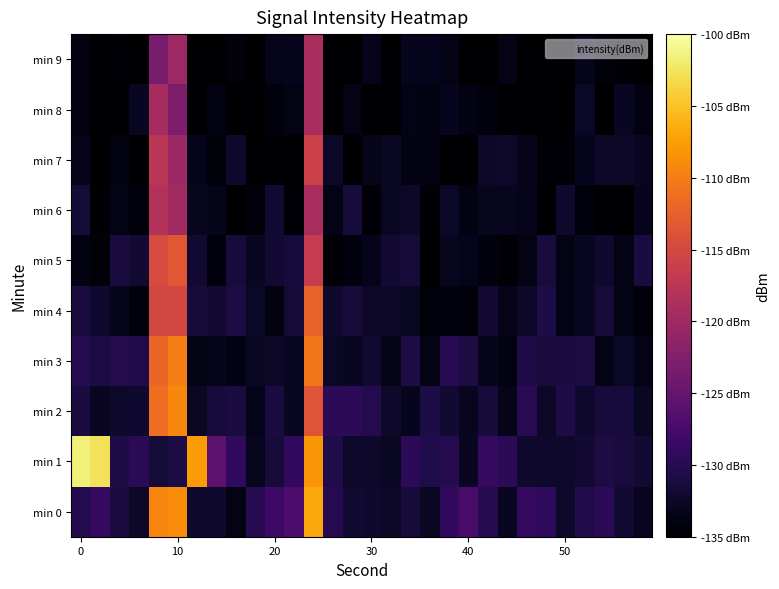

Rank the series by their maximum value, from lowest to highest.

min 8, min 9, min 6, min 7, min 5, min 4, min 3, min 2, min 0, min 1